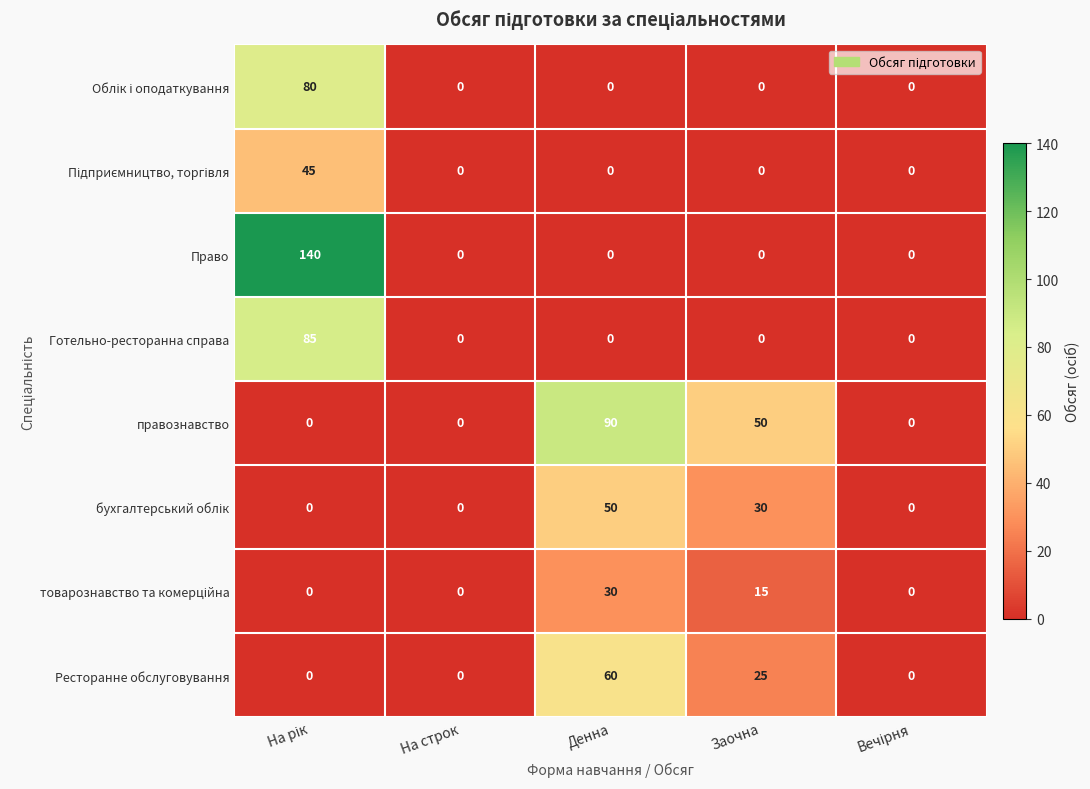

The value of Право at Заочна is 0. True or false?

True